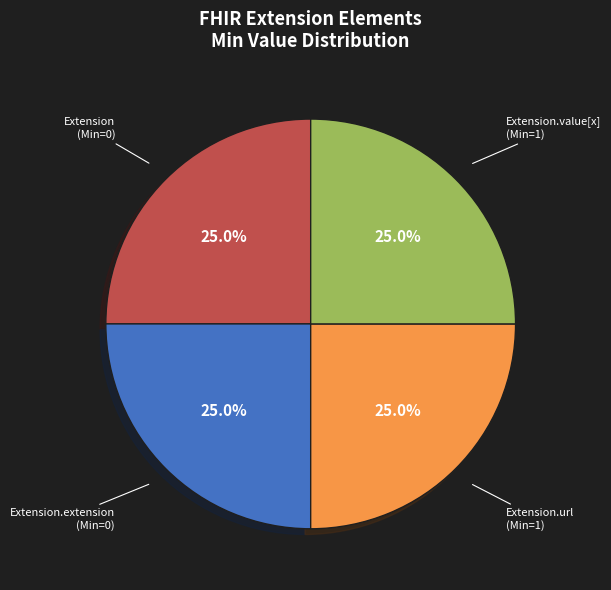

To the nearest percent, what is the difference between the largest and smallest slice percentages?

0%